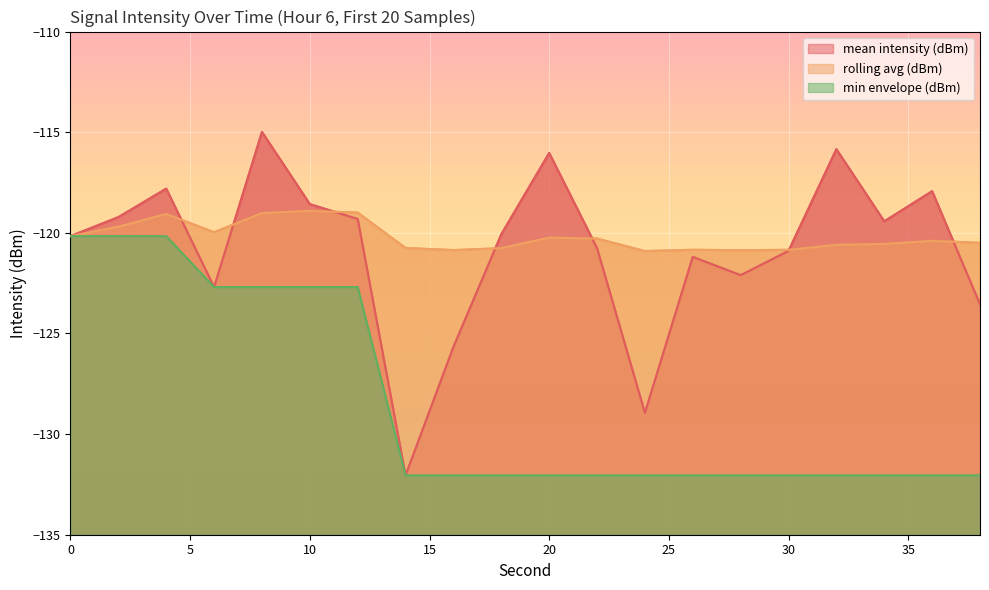

Reading right to left, transcribe all the data shown in this chart.

mean intensity (dBm): -123.6	-117.9	-119.4	-115.8	-120.9	-122.1	-121.2	-128.9	-120.8	-116.0	-120.1	-125.7	-132.1	-119.3	-118.6	-115.0	-122.7	-117.8	-119.2	-120.2
rolling avg (dBm): -120.5	-120.4	-120.6	-120.6	-120.8	-120.9	-120.8	-120.9	-120.3	-120.2	-120.8	-120.9	-120.8	-119.0	-118.9	-119.0	-120.0	-119.1	-119.7	-120.2
min envelope (dBm): -132.1	-132.1	-132.1	-132.1	-132.1	-132.1	-132.1	-132.1	-132.1	-132.1	-132.1	-132.1	-132.1	-122.7	-122.7	-122.7	-122.7	-120.2	-120.2	-120.2